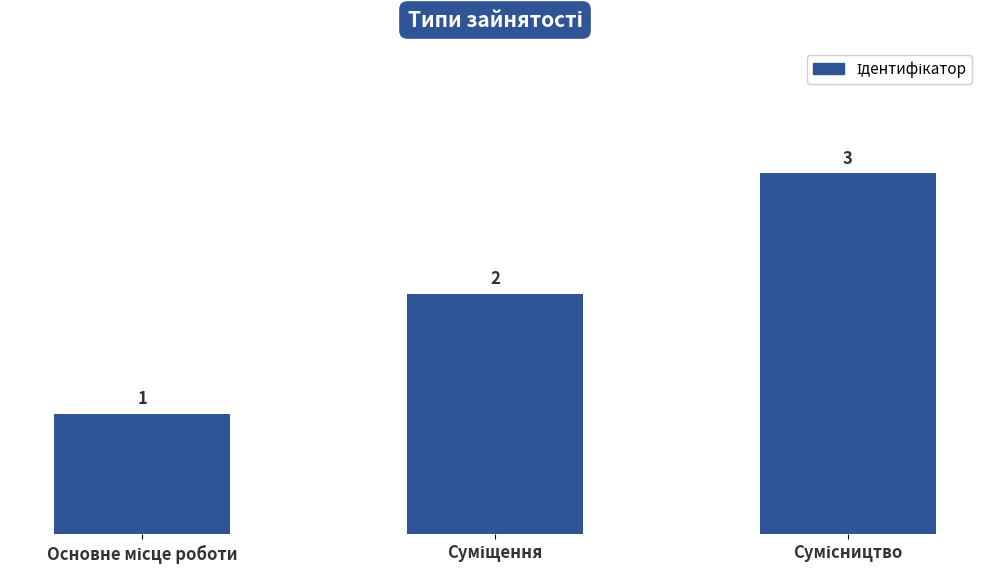

What is the value of the 2nd bar from the left?

2